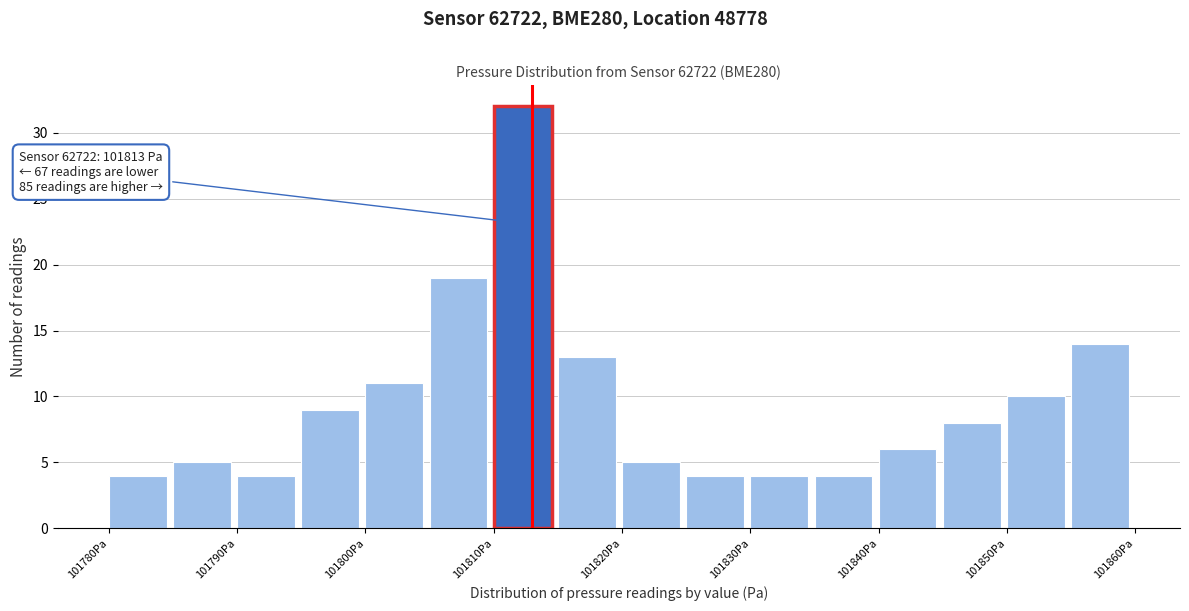

Which range on the x-axis has the tallest bar?

101810 to 101815